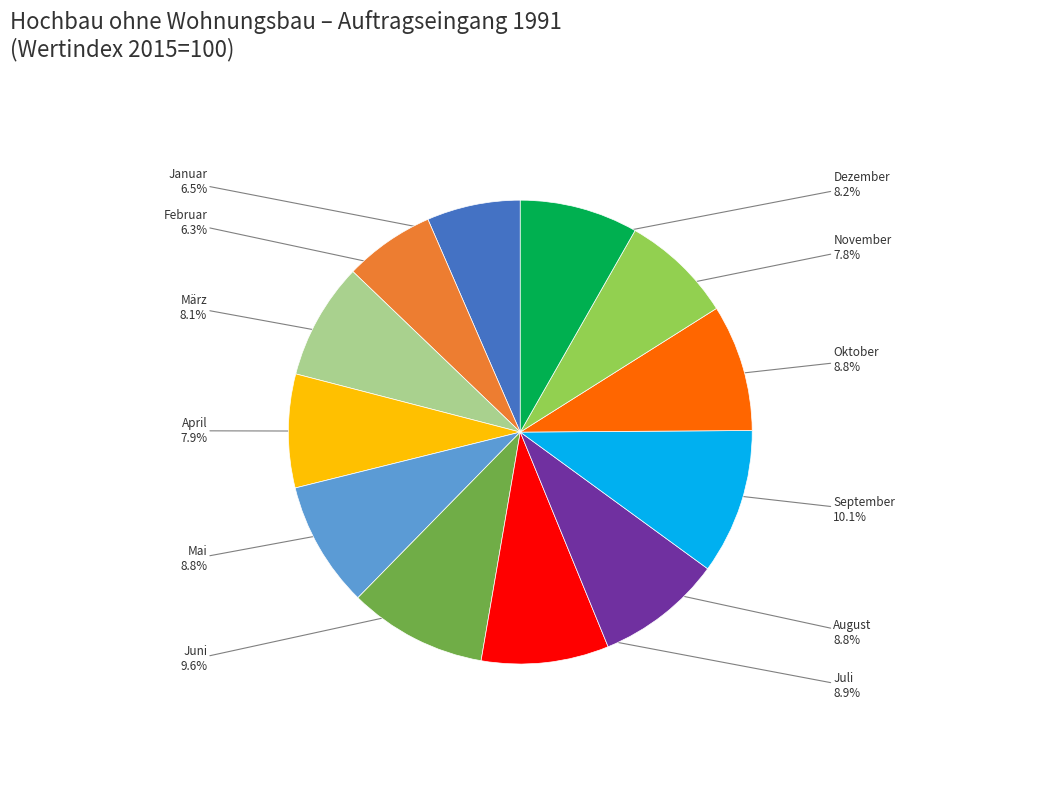

To the nearest percent, what is the average slice percentage?

8%